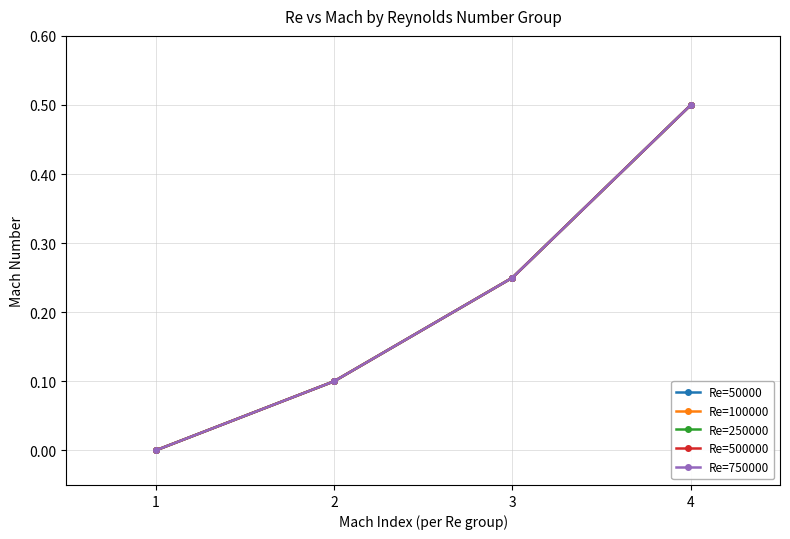

What is the average value of the Re=100000 series?

0.2